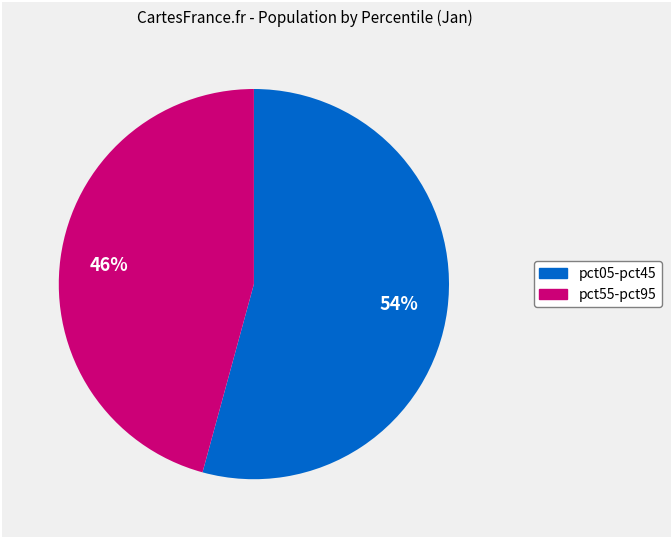

To the nearest percent, what is the difference between the largest and smallest slice percentages?

8%